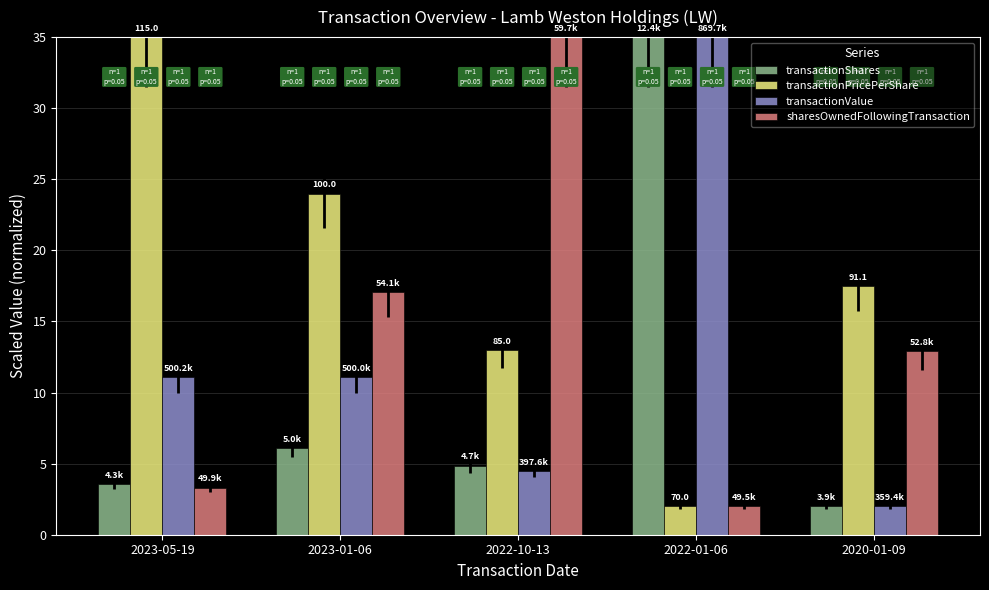

Rank the categories by transactionShares value from highest to lowest.

2022-01-06, 2023-01-06, 2022-10-13, 2023-05-19, 2020-01-09